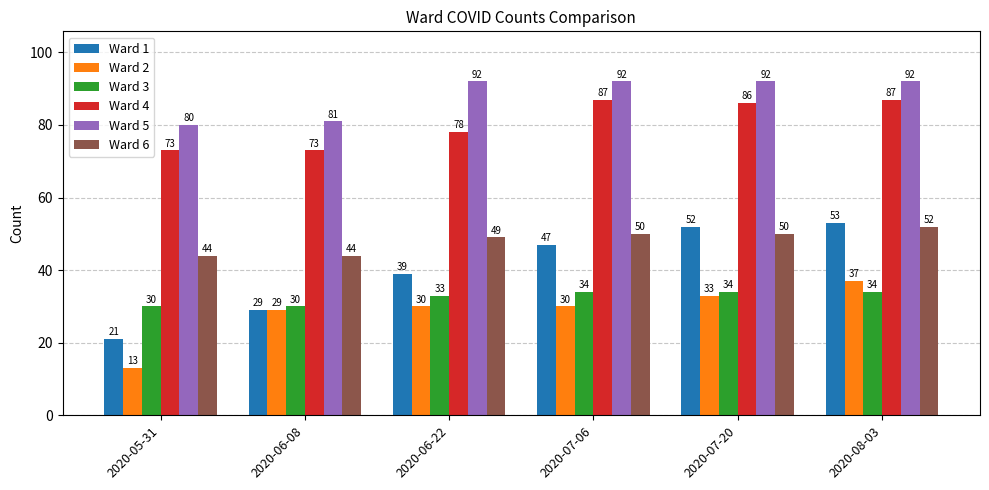

Reading left to right, list all the values displayed in this chart.

Ward 1: 2020-05-31=21	2020-06-08=29	2020-06-22=39	2020-07-06=47	2020-07-20=52	2020-08-03=53
Ward 2: 2020-05-31=13	2020-06-08=29	2020-06-22=30	2020-07-06=30	2020-07-20=33	2020-08-03=37
Ward 3: 2020-05-31=30	2020-06-08=30	2020-06-22=33	2020-07-06=34	2020-07-20=34	2020-08-03=34
Ward 4: 2020-05-31=73	2020-06-08=73	2020-06-22=78	2020-07-06=87	2020-07-20=86	2020-08-03=87
Ward 5: 2020-05-31=80	2020-06-08=81	2020-06-22=92	2020-07-06=92	2020-07-20=92	2020-08-03=92
Ward 6: 2020-05-31=44	2020-06-08=44	2020-06-22=49	2020-07-06=50	2020-07-20=50	2020-08-03=52